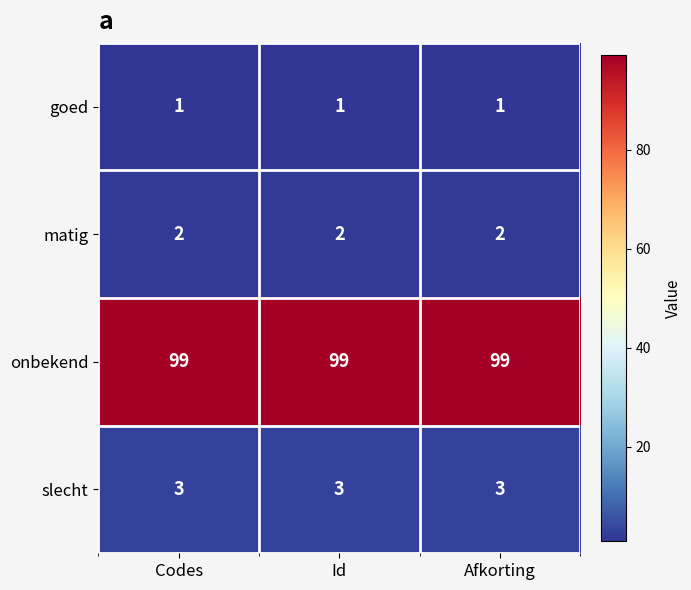

What is the lowest value of the slecht series?

3